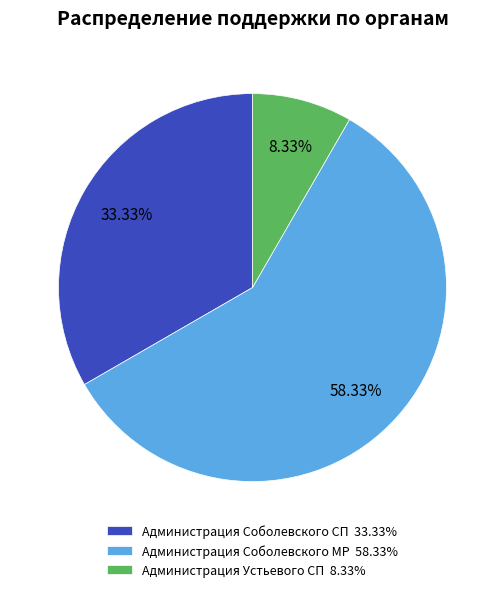

To the nearest percent, what is the difference between the largest and smallest slice percentages?

50%